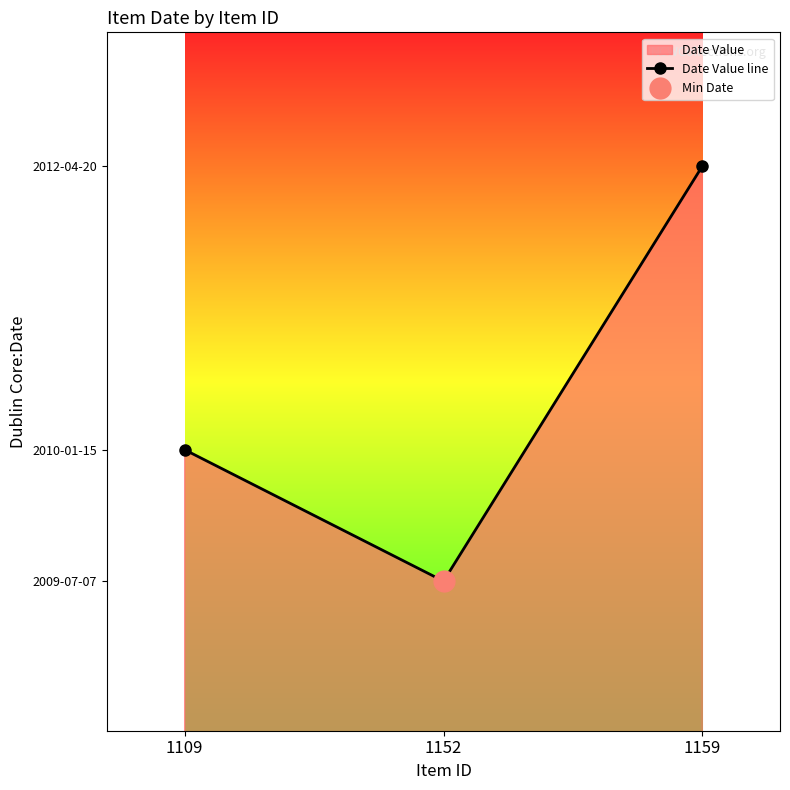

Reading left to right, extract all data points from this chart.

20100115	20090707	20120420